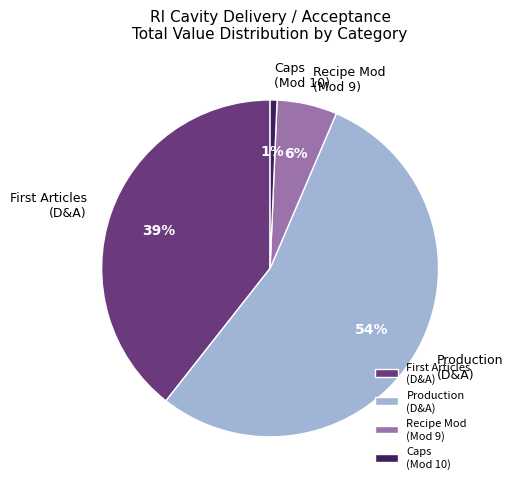

To the nearest percent, what is the difference between the Recipe Mod (Mod 9) and Production (D&A) slice percentages?

48%